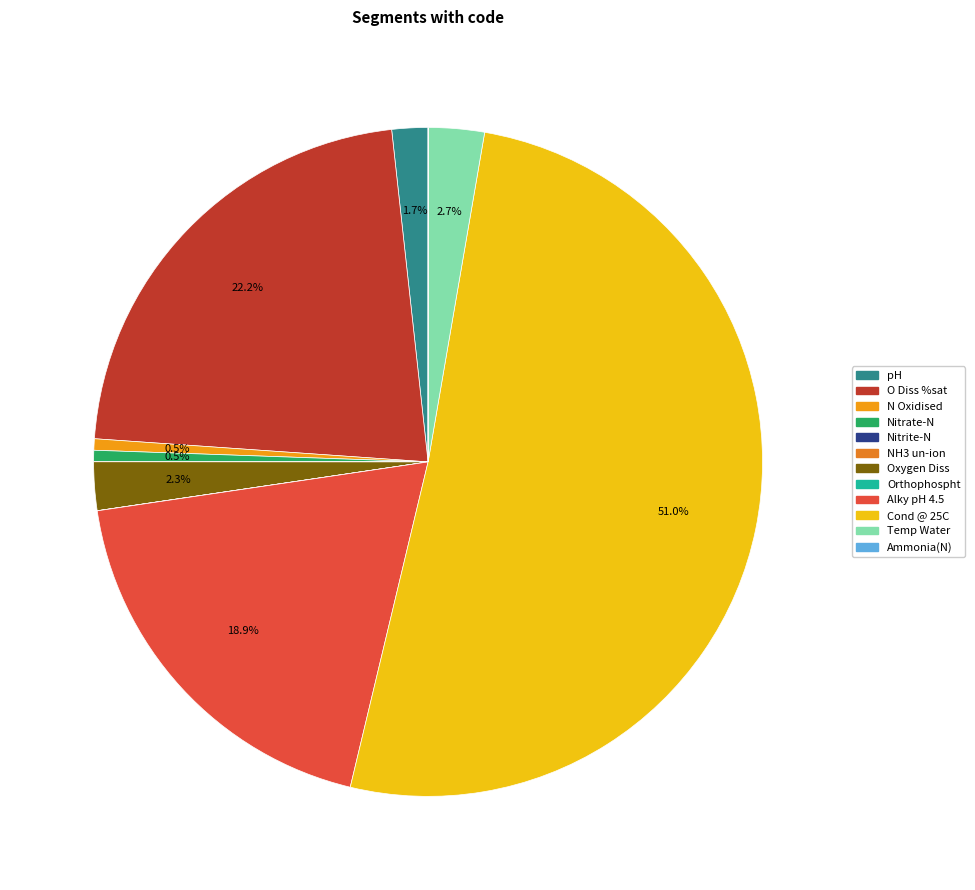

What is the smallest slice in the pie chart?

NH3 un-ion